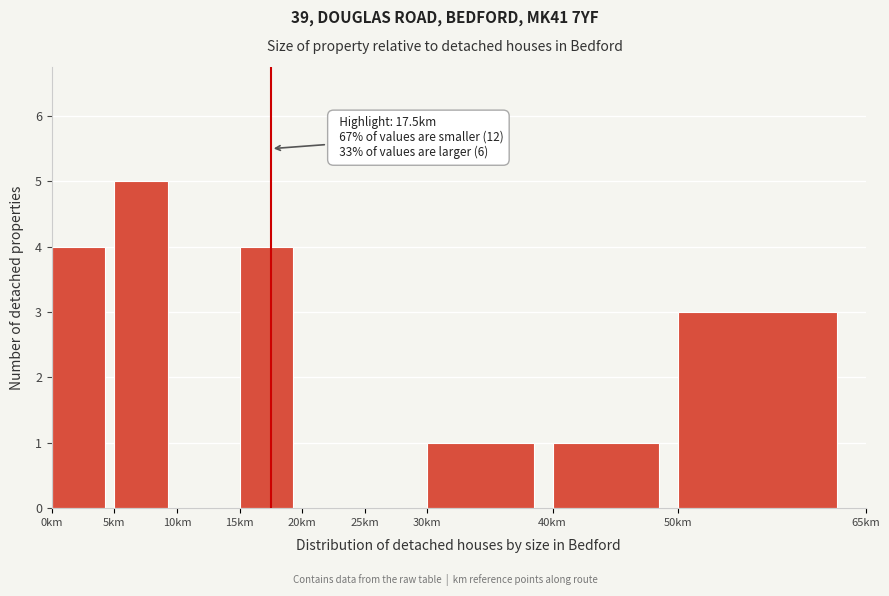

Over which range of the x-axis is the bar tallest?

5 to 10